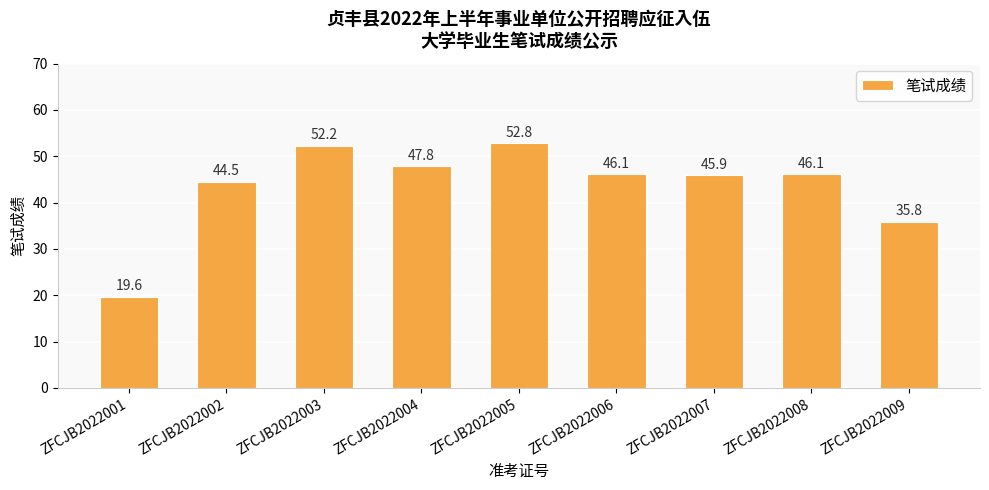

The value at ZFCJB2022009 is 12.3. True or false?

False